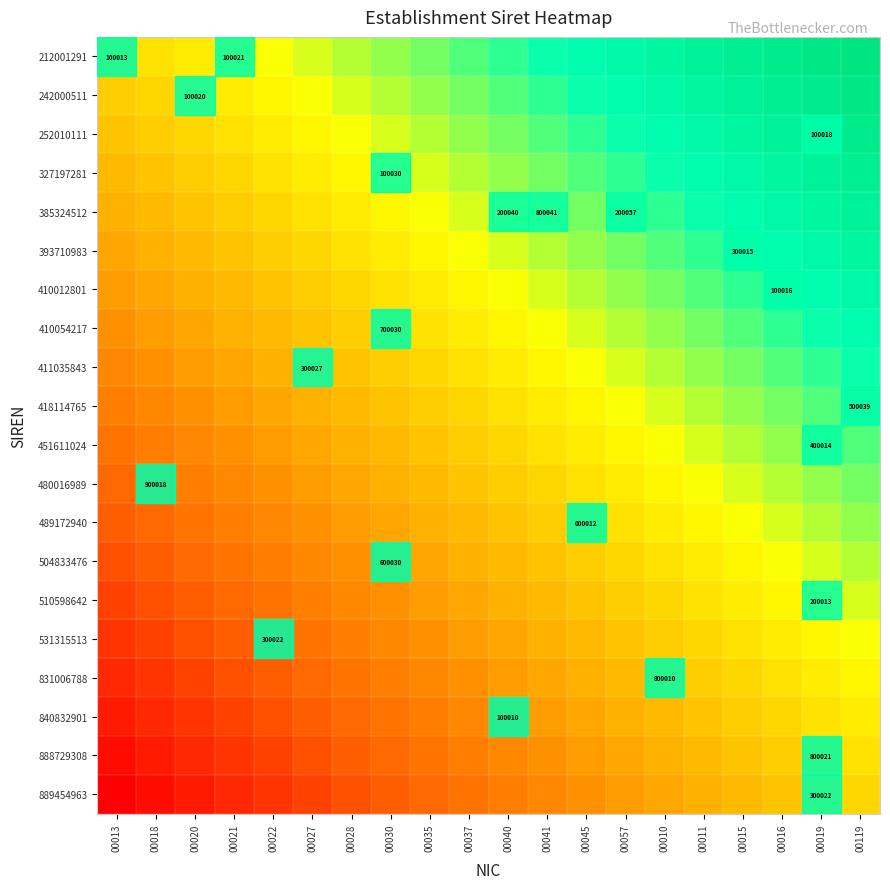

Between 00027 and 00016, which is larger?

00016